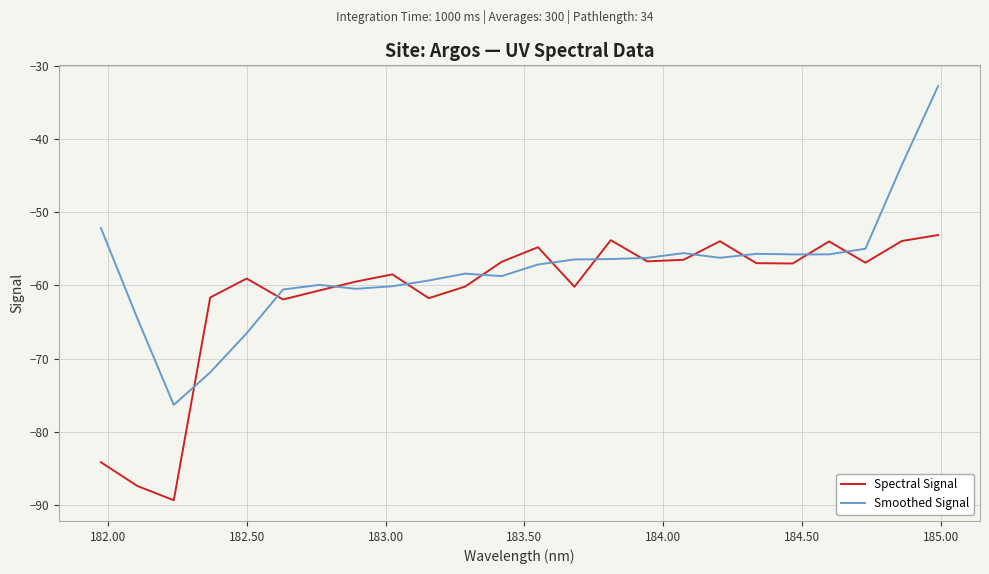

Count the number of categories in the chart.

24